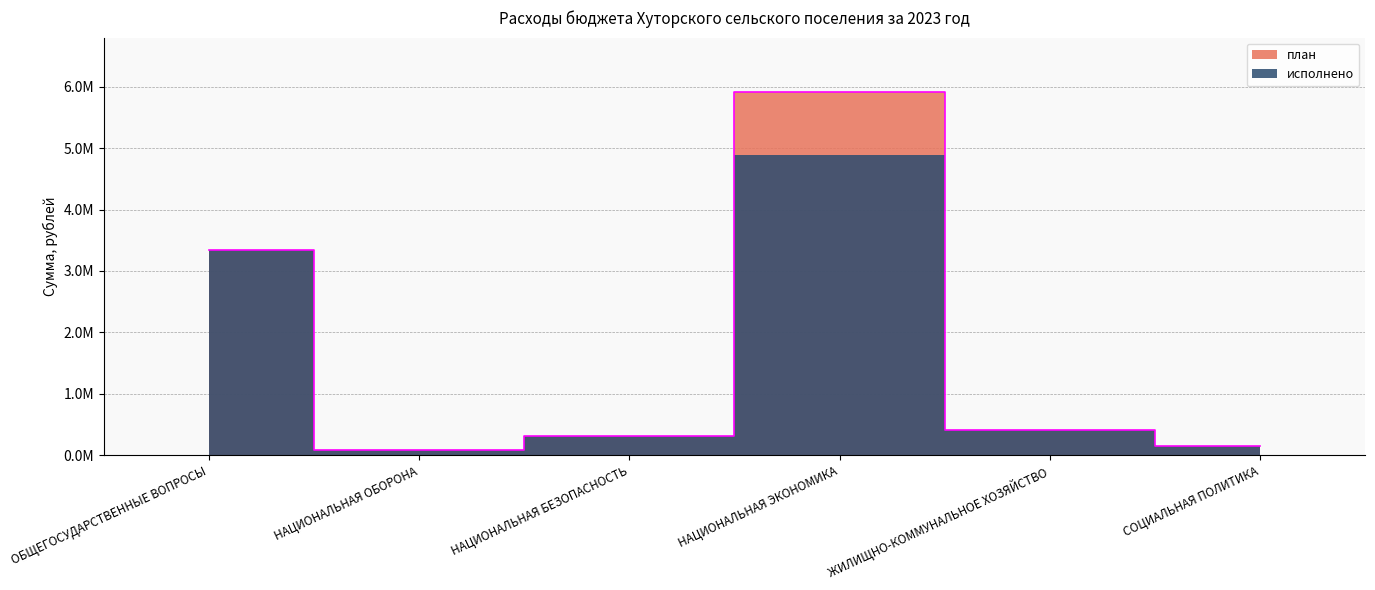

What is the sum of the values at ОБЩЕГОСУДАРСТВЕННЫЕ ВОПРОСЫ and НАЦИОНАЛЬНАЯ ЭКОНОМИКА?

9260191.7